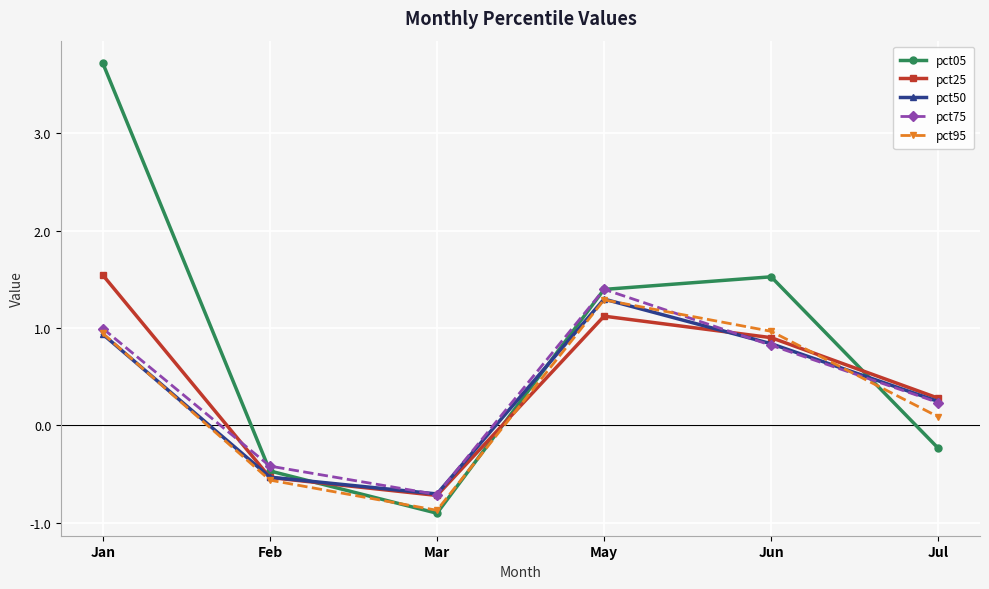

What is the difference between the second highest and second lowest values in the pct25 series?

1.7